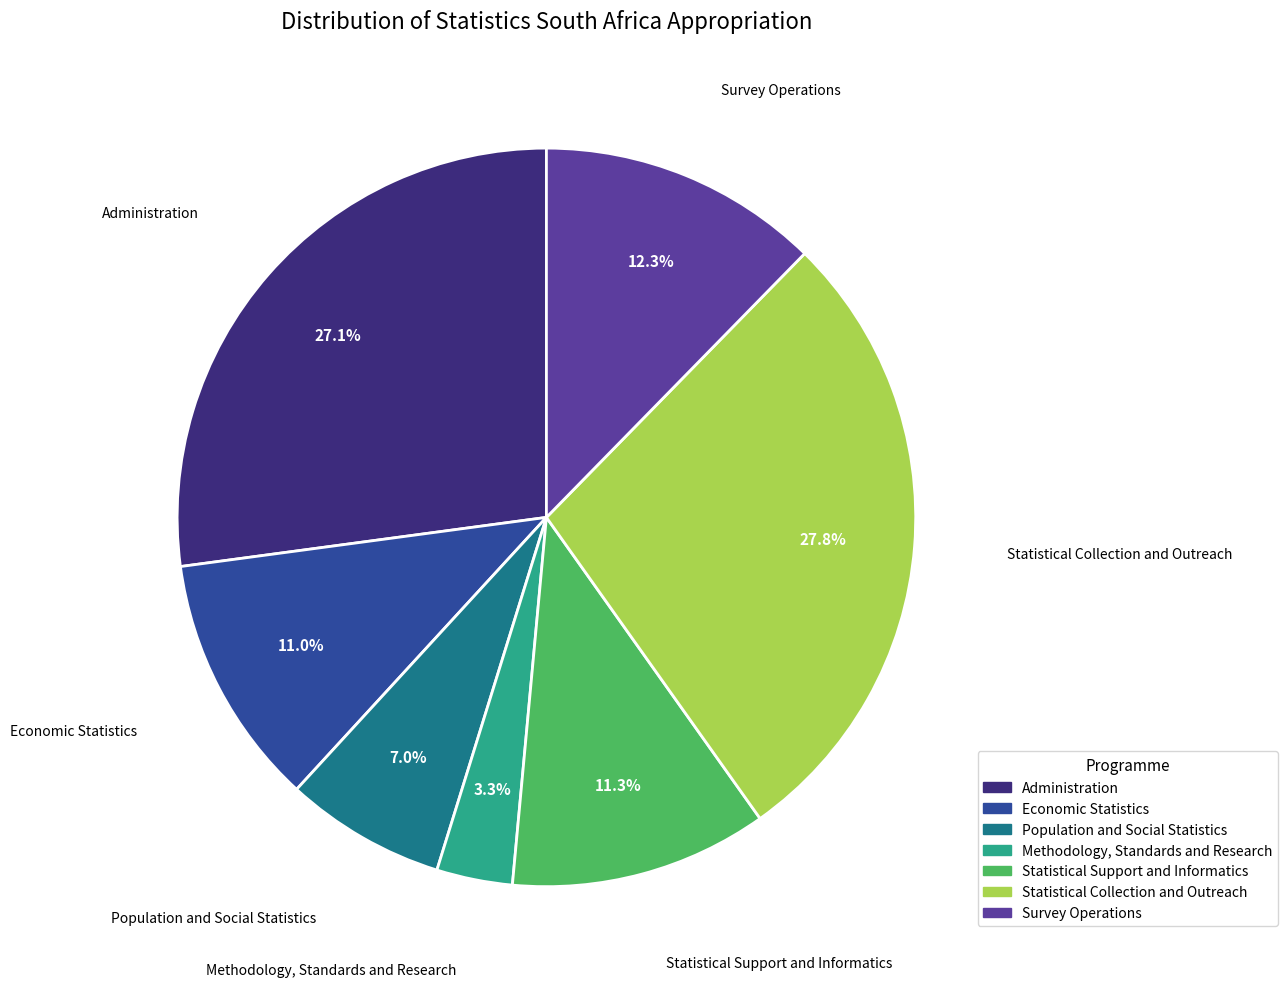

What is the total percentage of Statistical Collection and Outreach and Methodology, Standards and Research?

31.2%